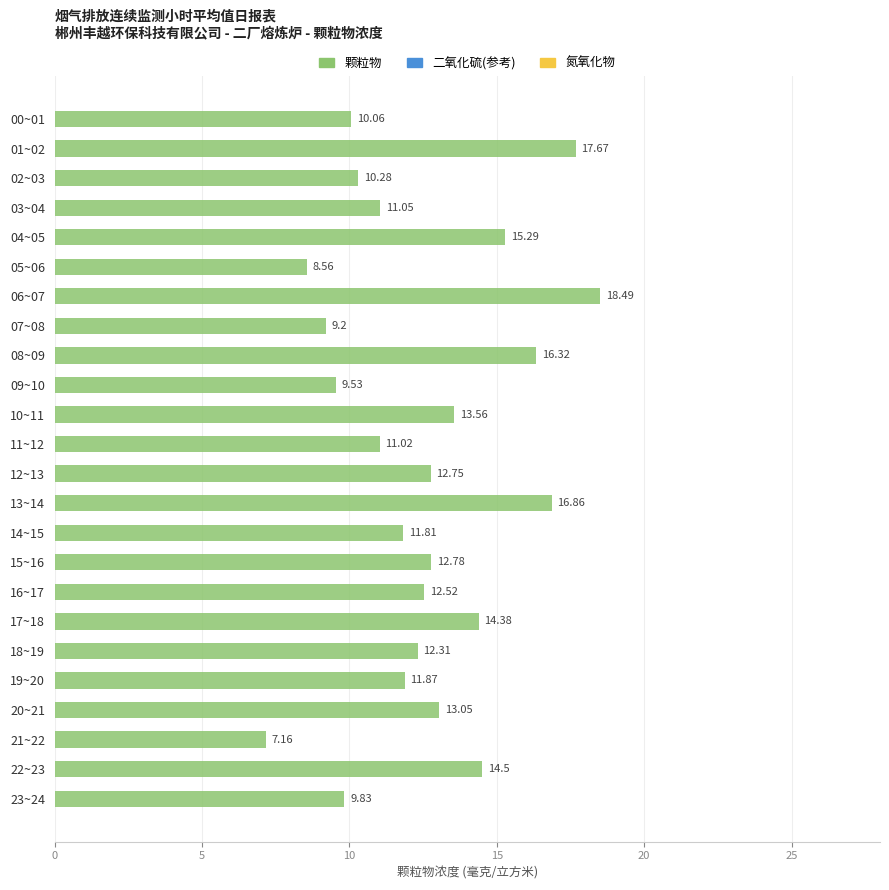

Which has a higher value, 09~10 or 06~07?

06~07